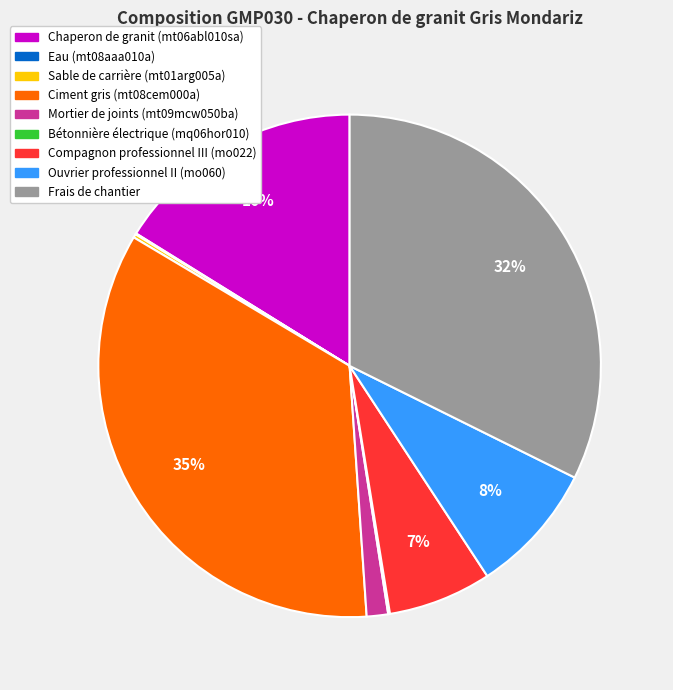

Between Frais de chantier and Ouvrier professionnel II (mo060), which is larger?

Frais de chantier